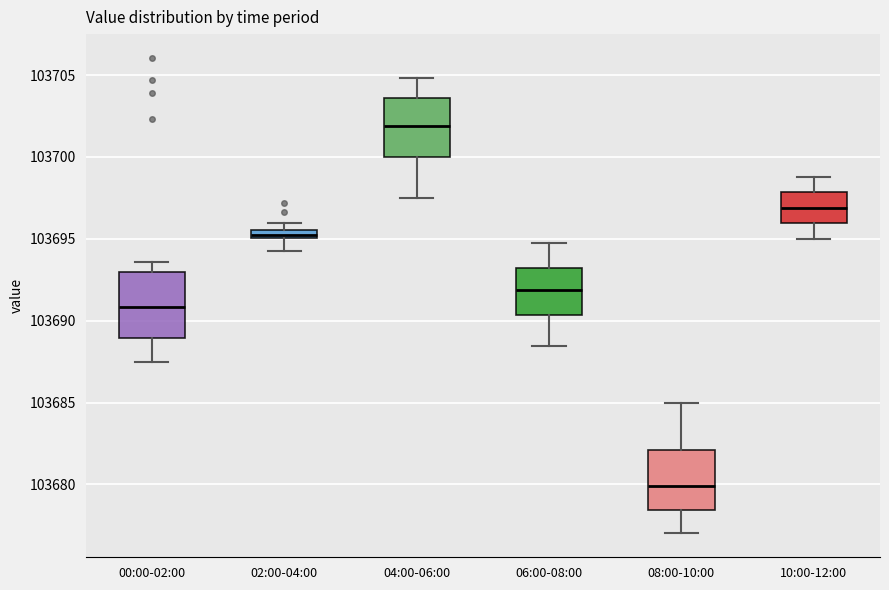

Which box has the highest median line?

04:00-06:00